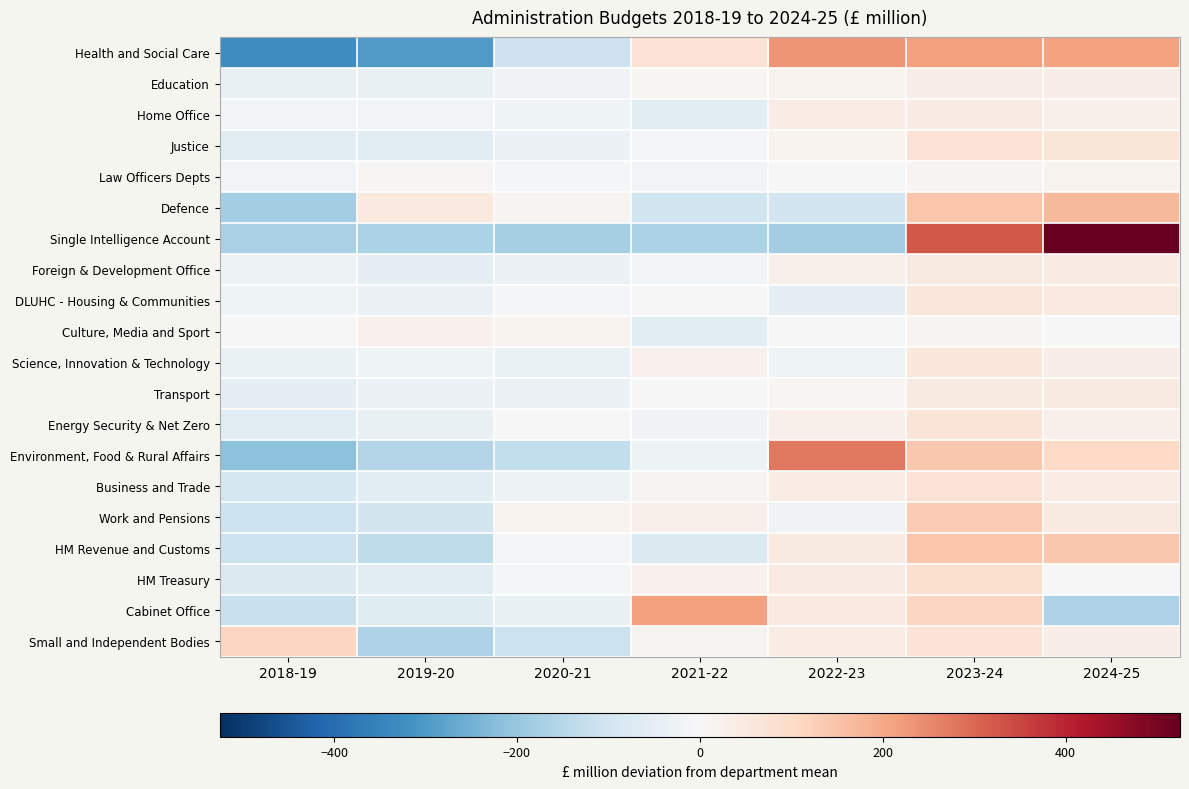

Which label corresponds to the smallest value in the chart?

2018-19